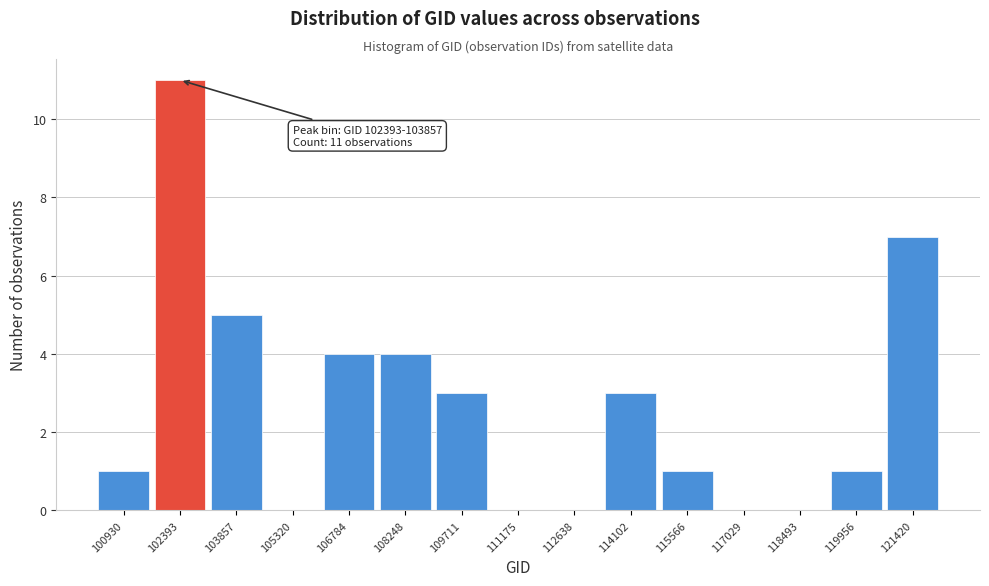

Reading left to right, transcribe all the data shown in this chart.

100930=1	102393=11	103857=5	105320=0	106784=4	108248=4	109711=3	111175=0	112638=0	114102=3	115566=1	117029=0	118493=0	119956=1	121420=7